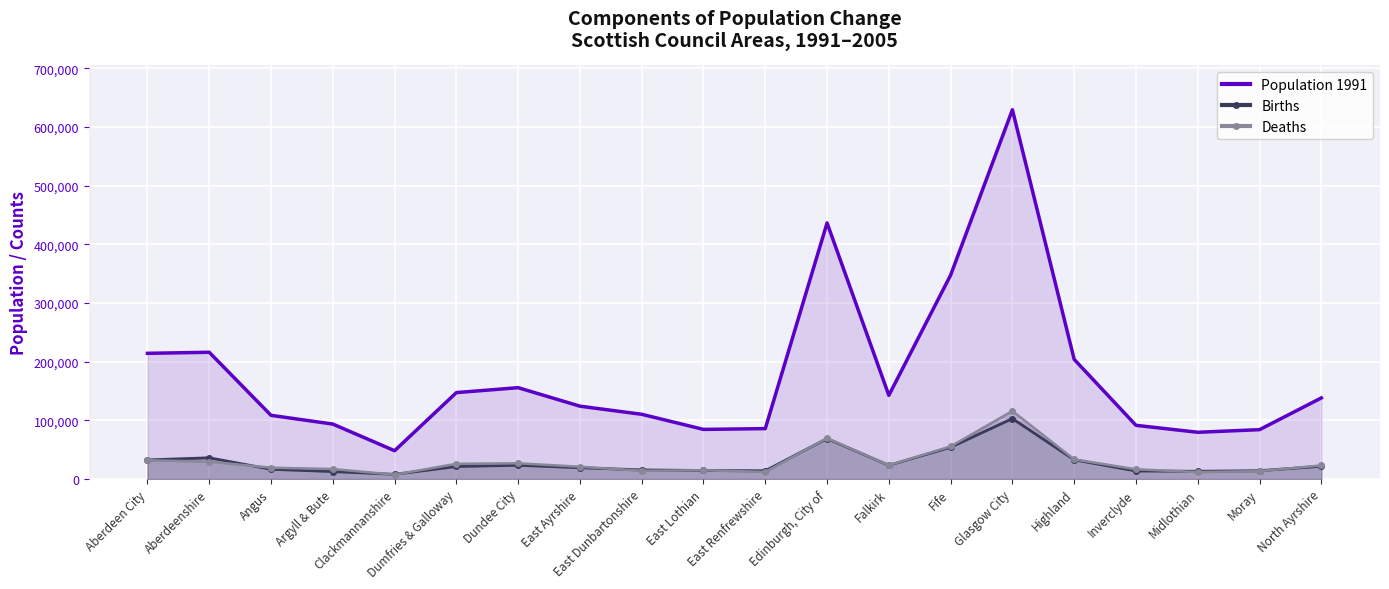

In Population 1991, how many points are higher than both neighbors (excluding endpoints)?

4